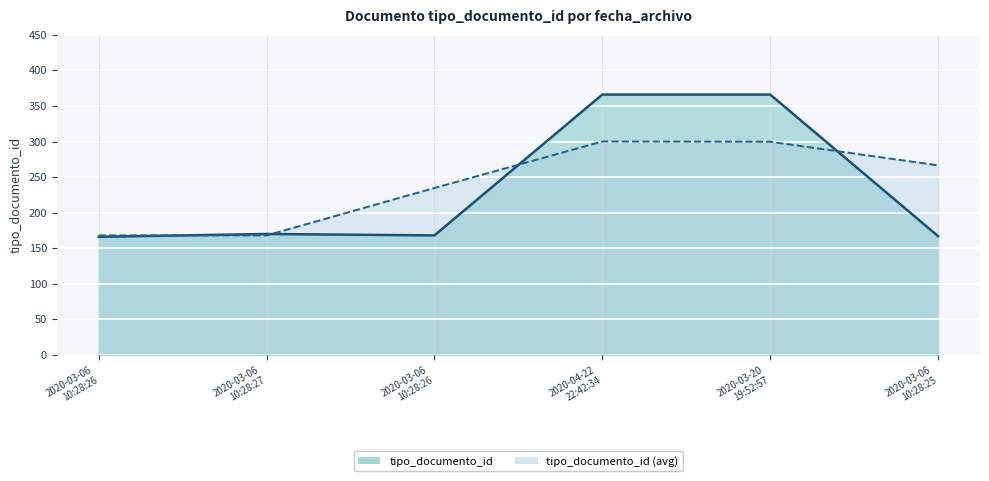

List the labels in order of value, smallest first.

2020-03-06
10:28:26, 2020-03-06
10:28:25, 2020-03-06
10:28:26, 2020-03-06
10:28:27, 2020-04-22
22:42:34, 2020-03-20
19:52:57